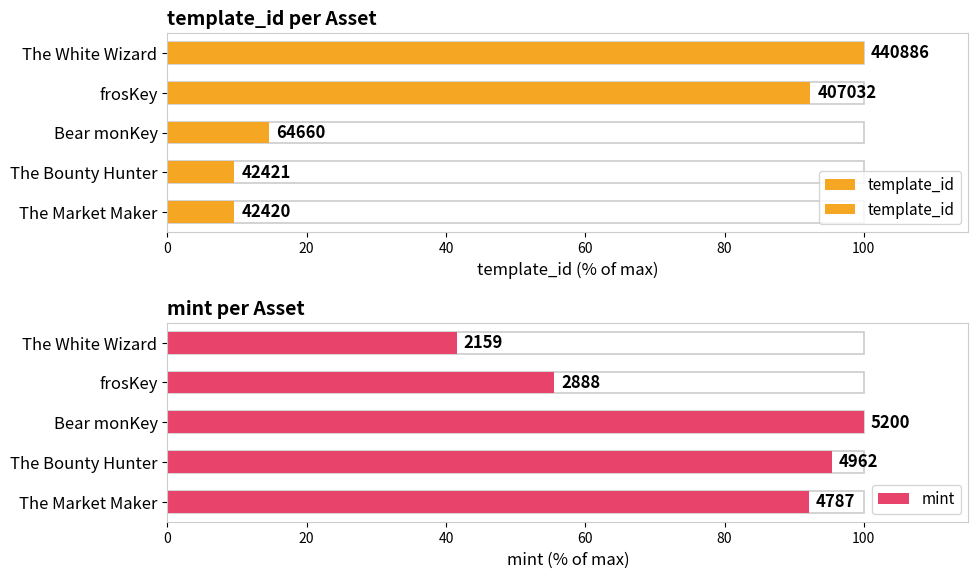

What is the spread (max minus min) of values at The Market Maker?

82.4